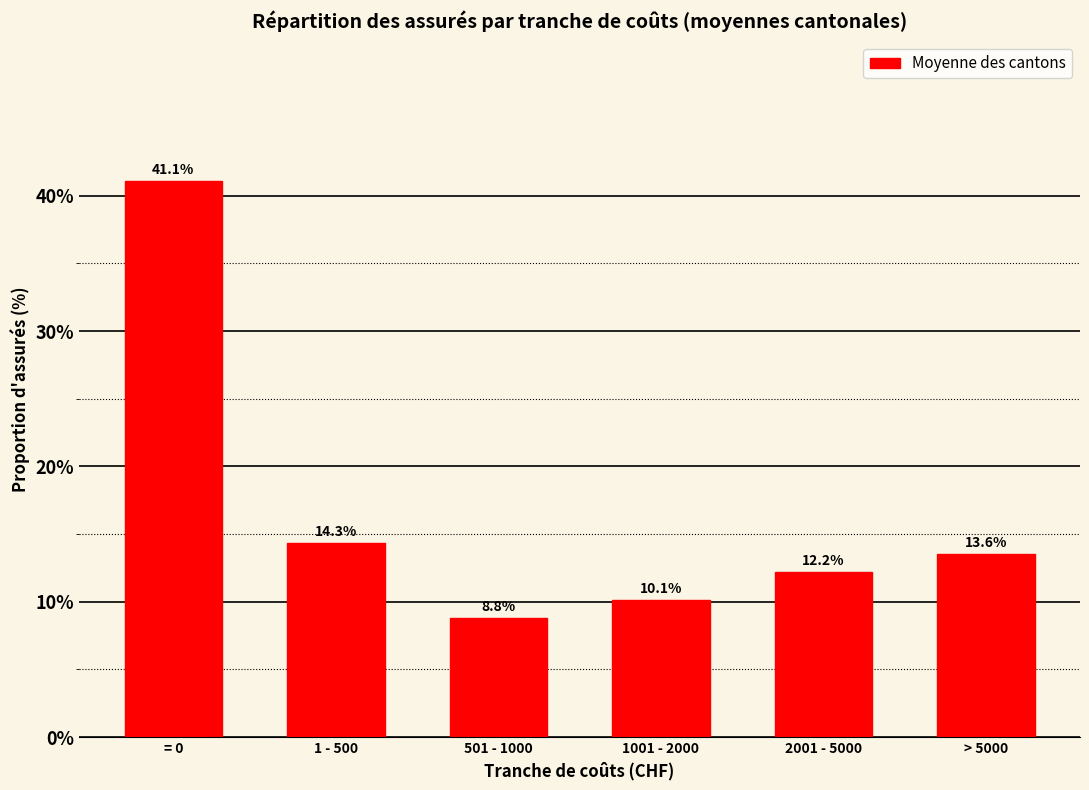

Reading right to left, list all the values displayed in this chart.

13.6	12.2	10.1	8.8	14.3	41.1